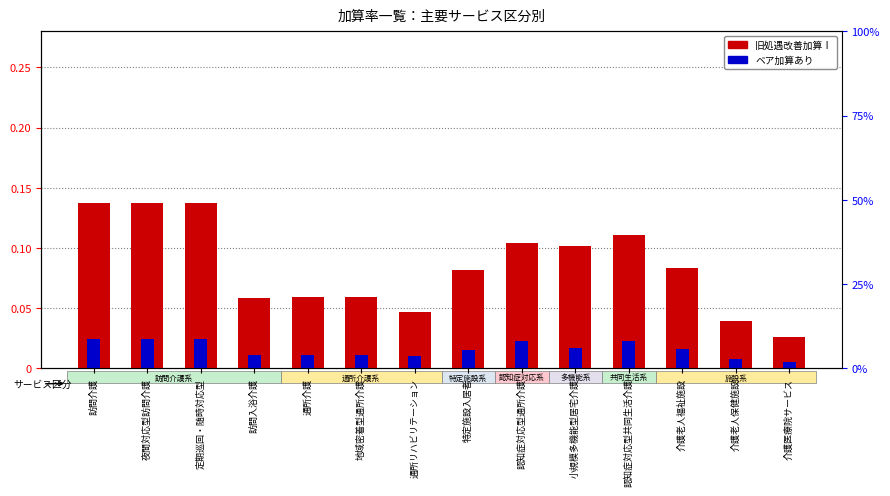

Which category has the lowest value across all series?

介護医療院サービス